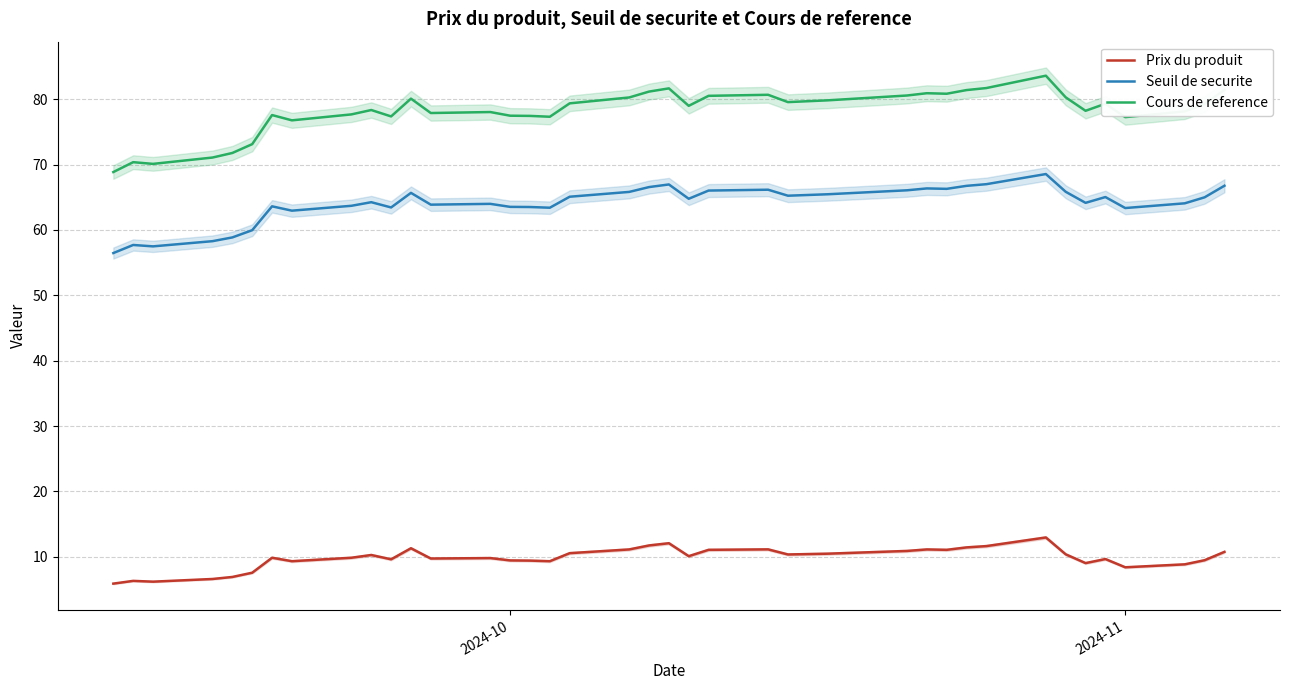

List the series in order of their overall mean, highest first.

Cours de reference, Seuil de securite, Prix du produit